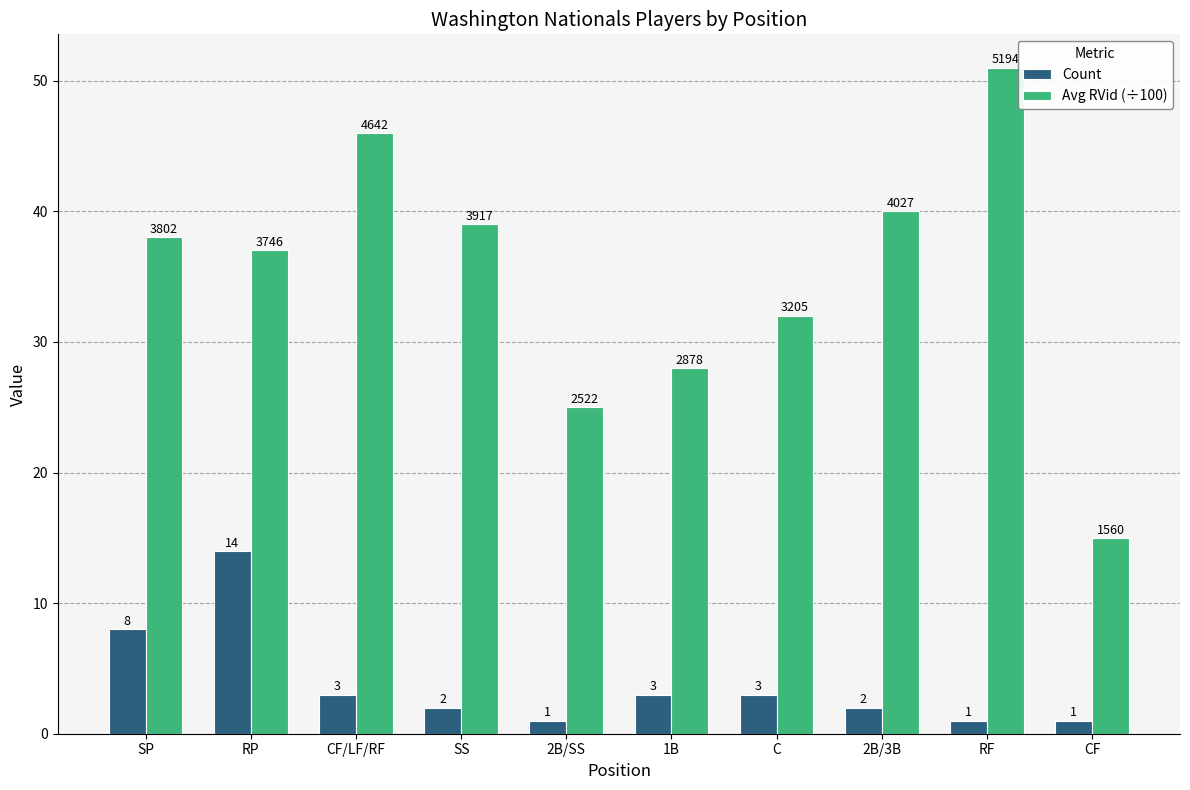

The Count series shows 9 at RP. True or false?

False